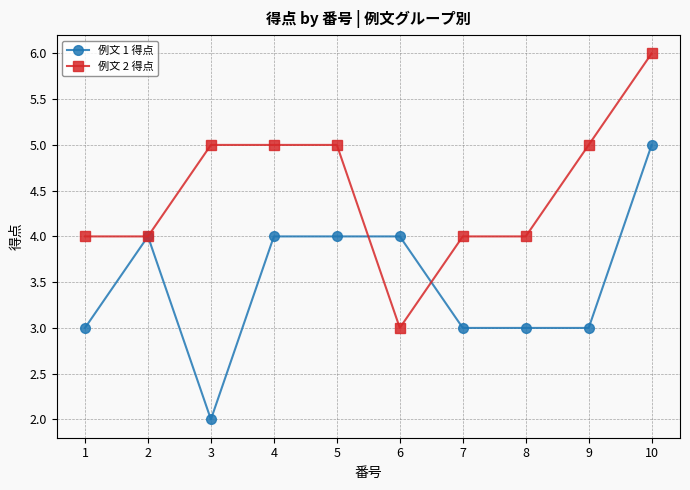

Reading left to right, list all the values displayed in this chart.

例文 1 得点: 1=3	2=4	3=2	4=4	5=4	6=4	7=3	8=3	9=3	10=5
例文 2 得点: 1=4	2=4	3=5	4=5	5=5	6=3	7=4	8=4	9=5	10=6